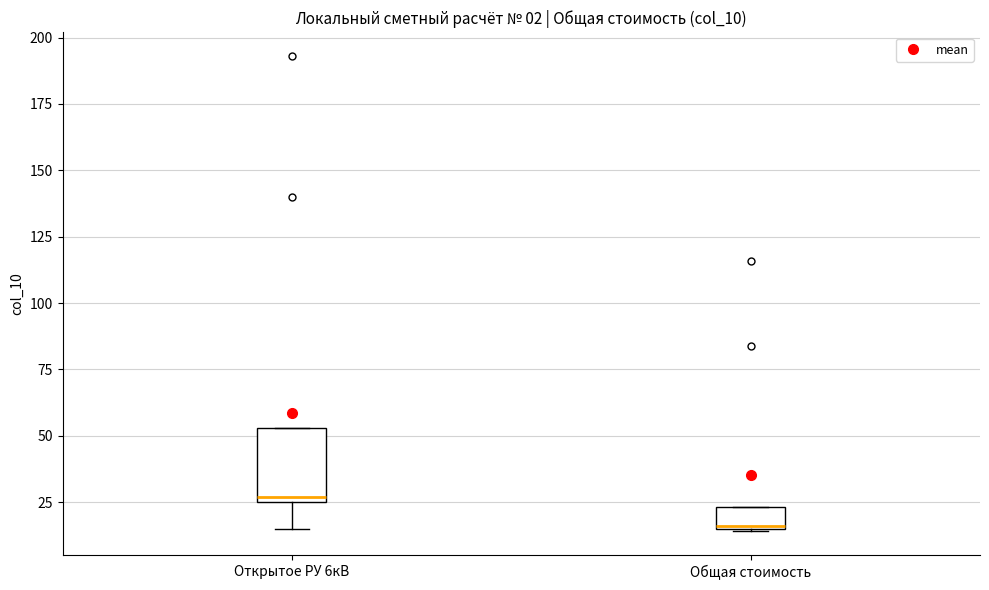

Which box has the highest median line?

Открытое РУ 6кВ